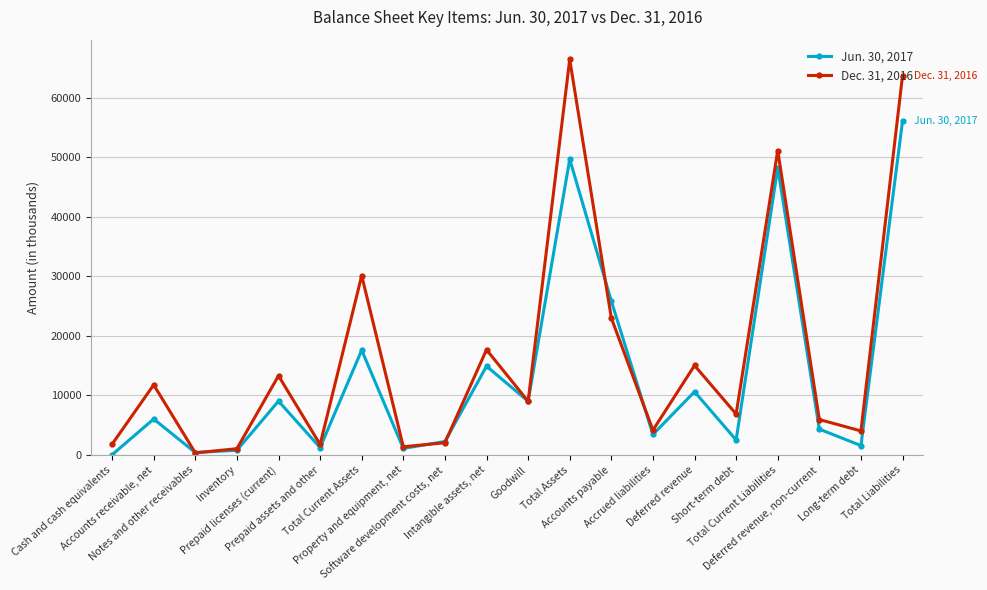

List the labels in order of Jun. 30, 2017 value, smallest first.

Cash and cash equivalents, Notes and other receivables, Inventory, Property and equipment, net, Prepaid assets and other, Long-term debt, Software development costs, net, Short-term debt, Accrued liabilities, Deferred revenue, non-current, Accounts receivable, net, Goodwill, Prepaid licenses (current), Deferred revenue, Intangible assets, net, Total Current Assets, Accounts payable, Total Current Liabilities, Total Assets, Total Liabilities